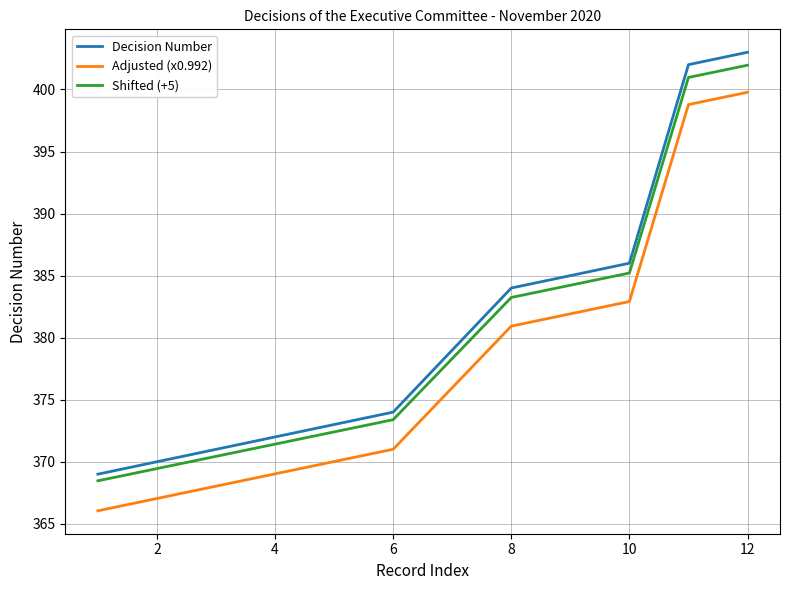

Which series has the largest range (max minus min)?

Decision Number